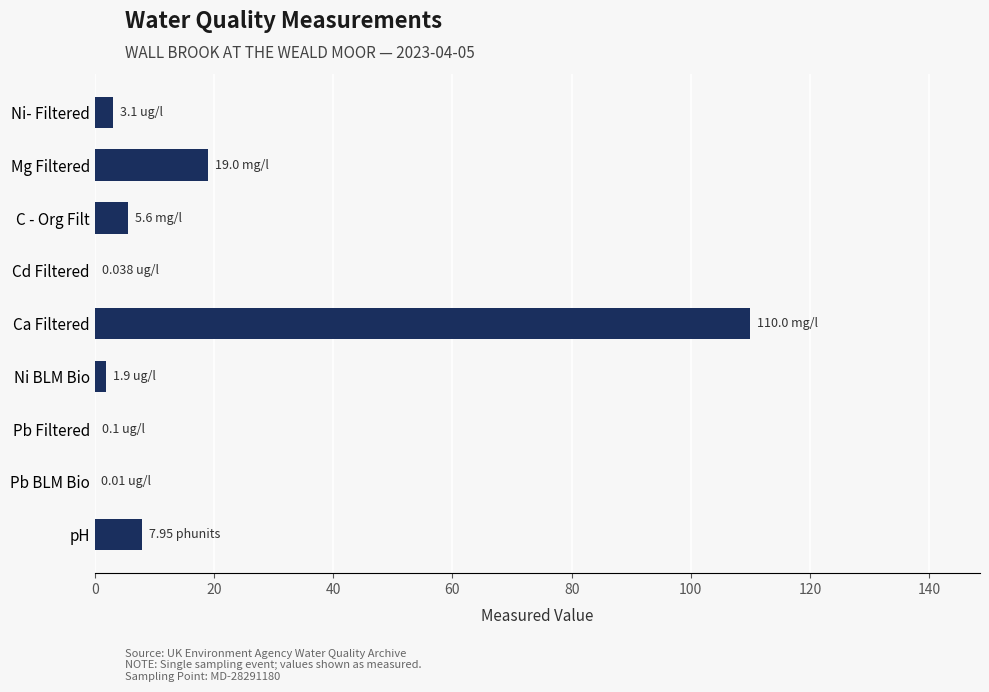

Which category has the highest value across all series?

Ca Filtered